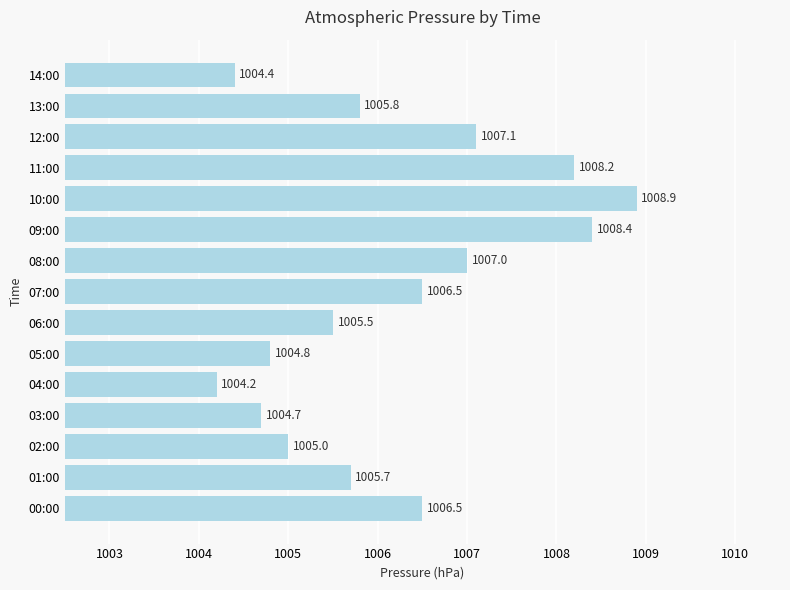

The chart shows a value of 1540.5 at 02:00. True or false?

False